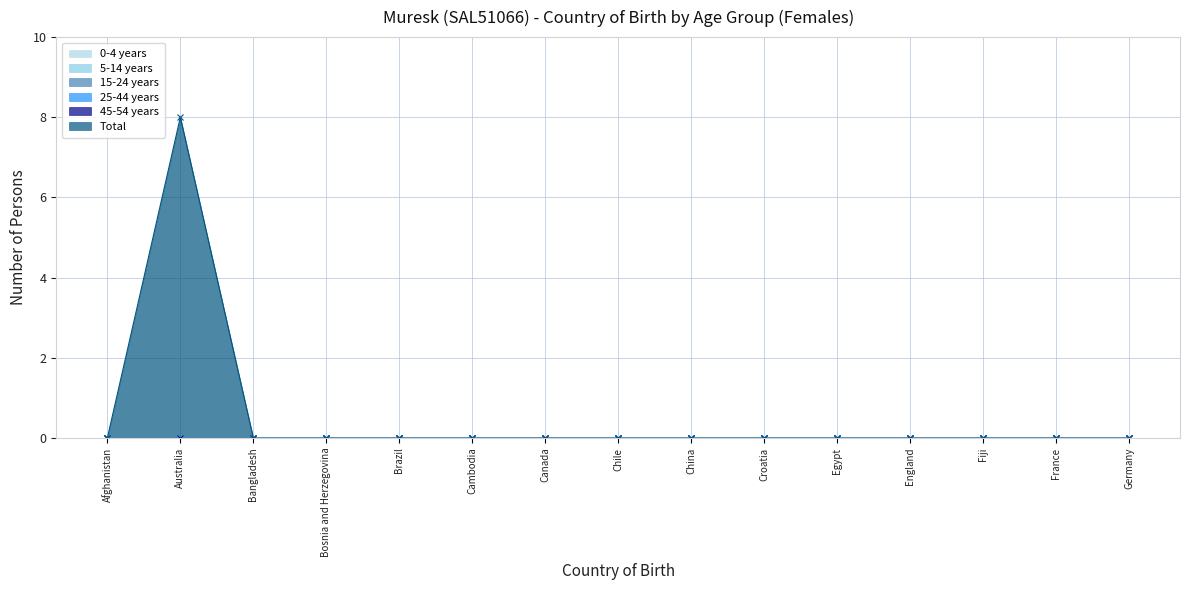

At which label is 25-44 years closest to 0?

Afghanistan